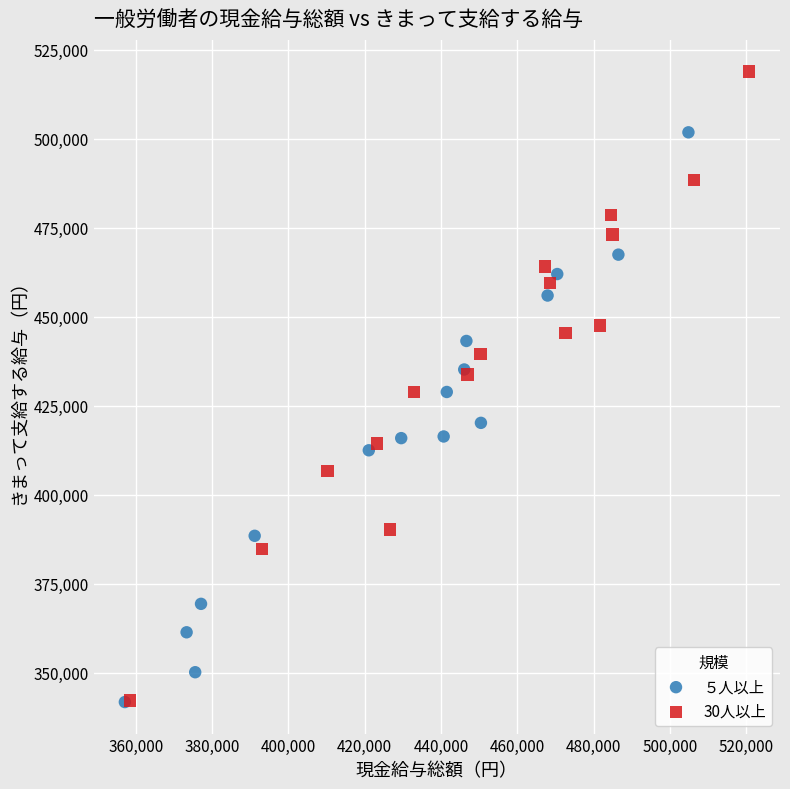

Which series has the widest spread of Y values?

30人以上